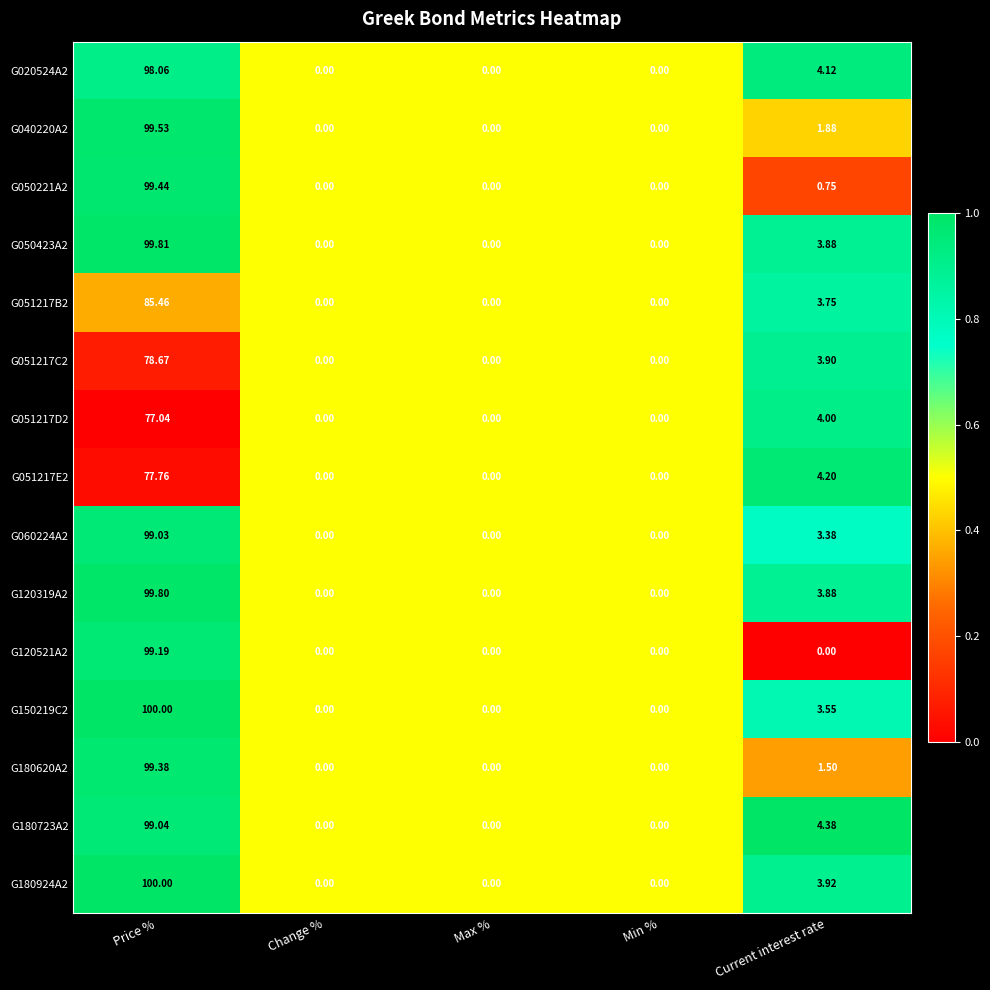

Which category has the highest value across all series?

Price %